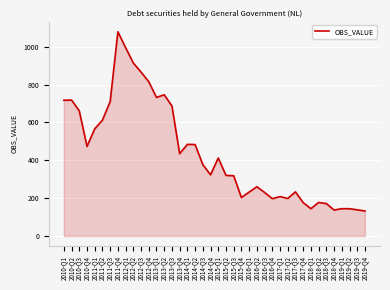

What is the smallest value displayed?

132